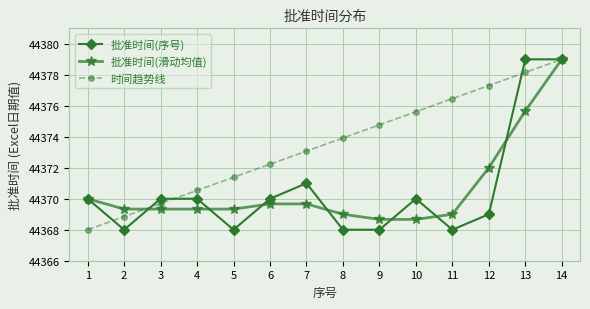

Rank the categories by 时间趋势线 value from lowest to highest.

1, 2, 3, 4, 5, 6, 7, 8, 9, 10, 11, 12, 13, 14